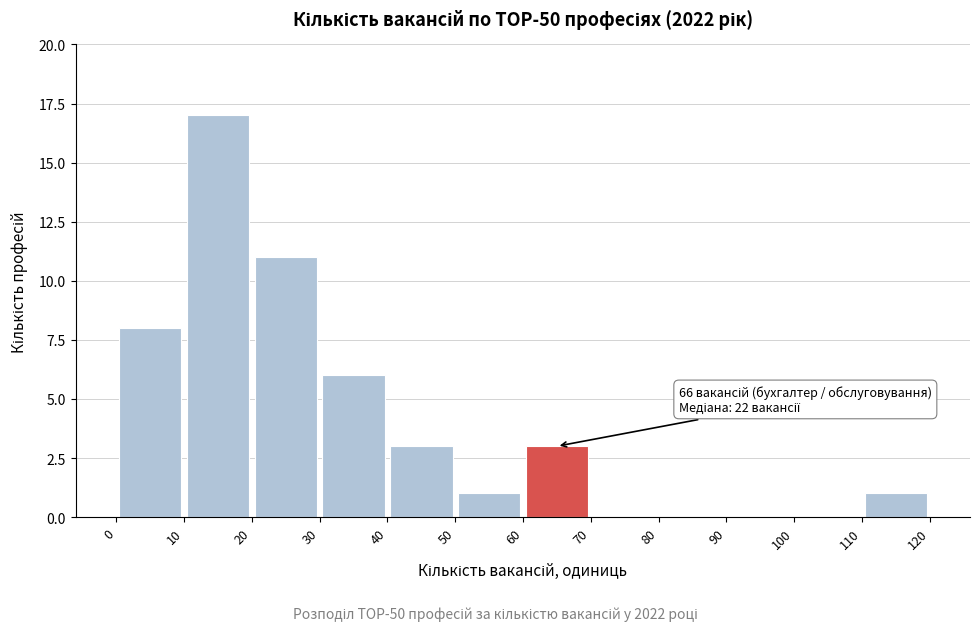

Over which range of the x-axis is the bar tallest?

10 to 20